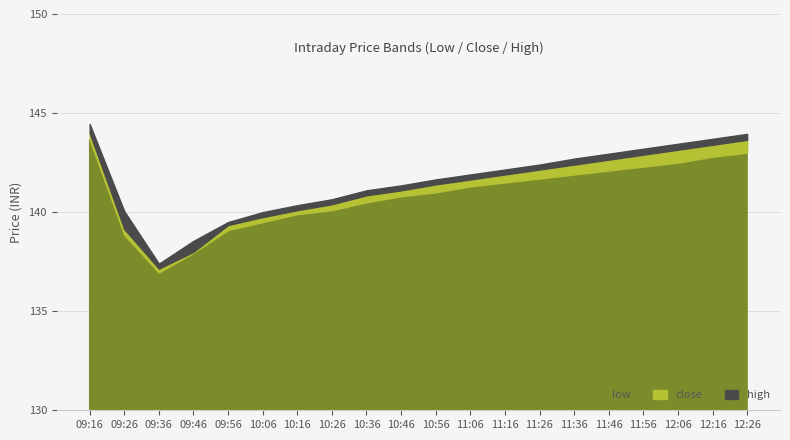

Which label corresponds to the smallest value in the chart?

09:36